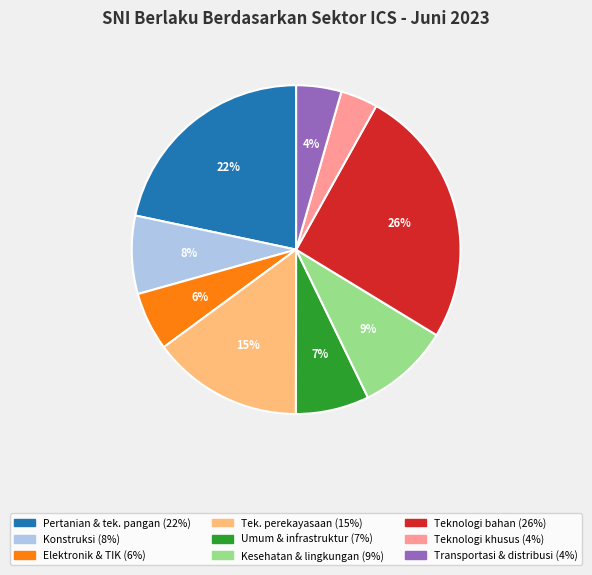

Is there any slice that represents more than half of the pie?

No